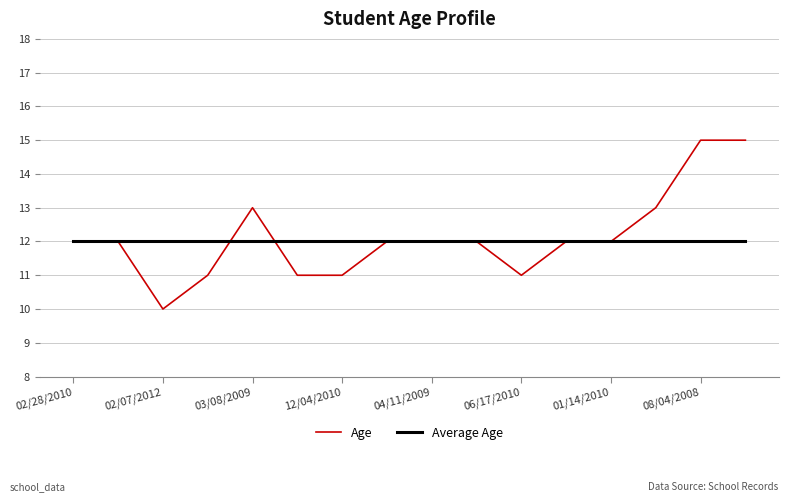

Count the Age values in the range 11 to 13.

13